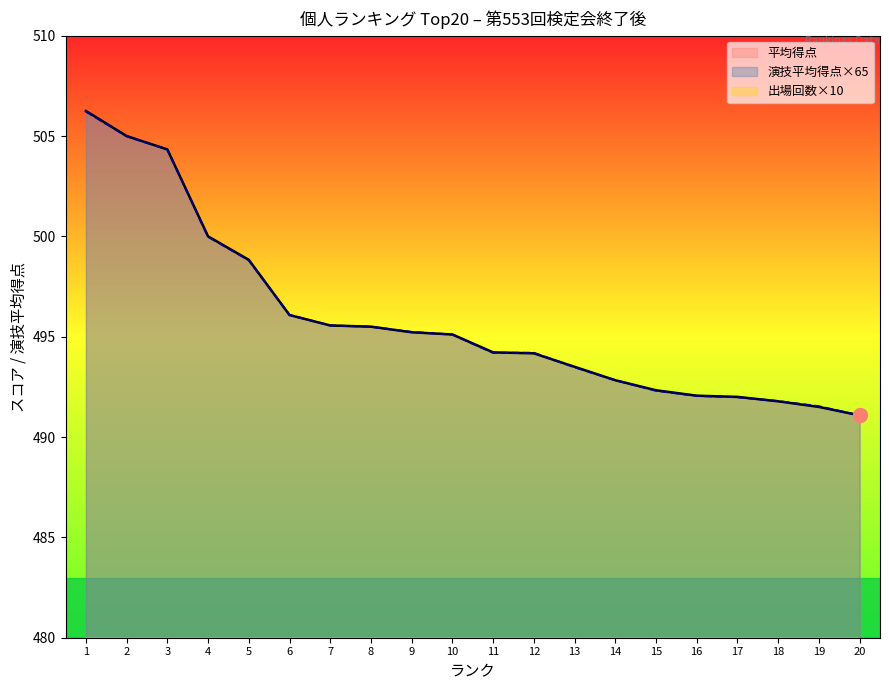

Where is 演技平均得点×65 nearest to the value 498?

5